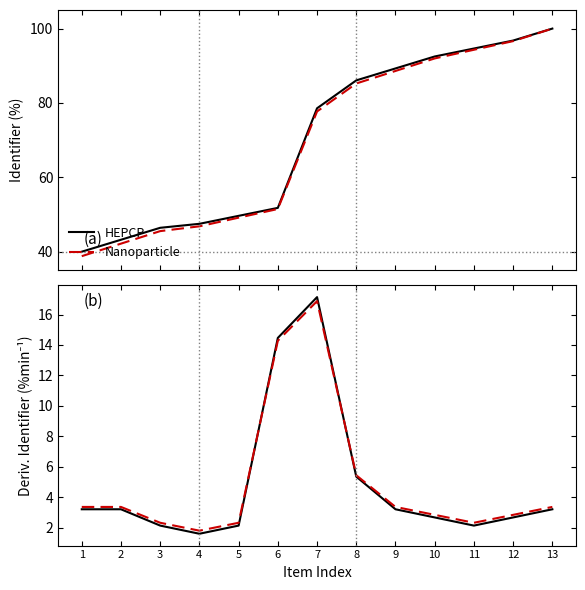

Between 8 and 11, which series saw the biggest shift?

HEPCP